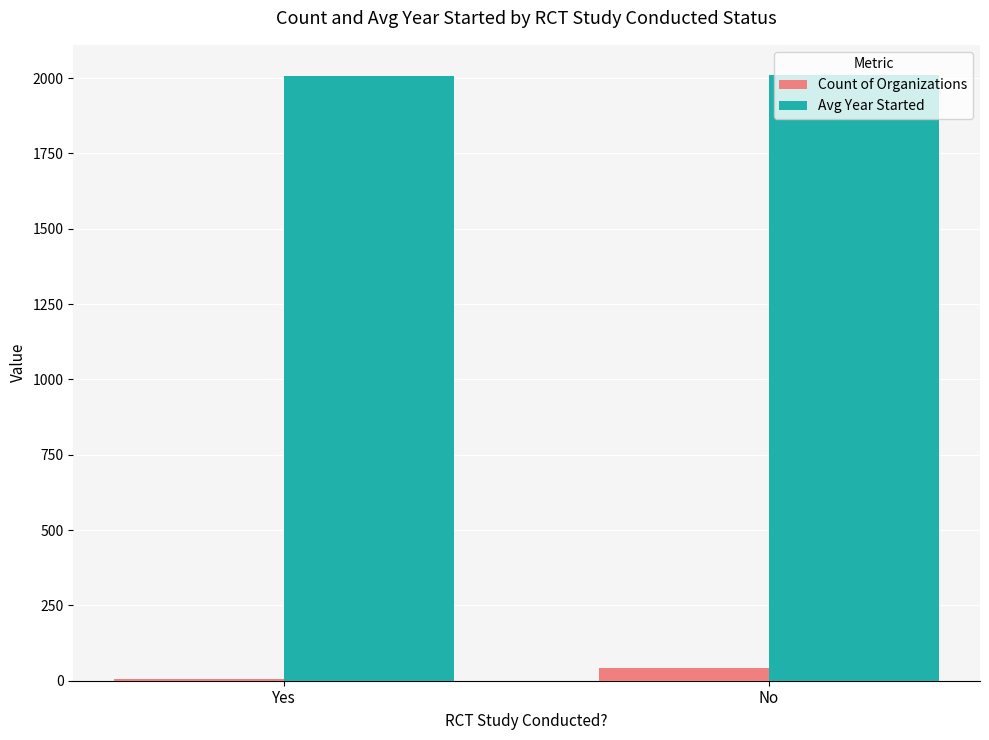

What is the sum of the Avg Year Started values at No and Yes?

4016